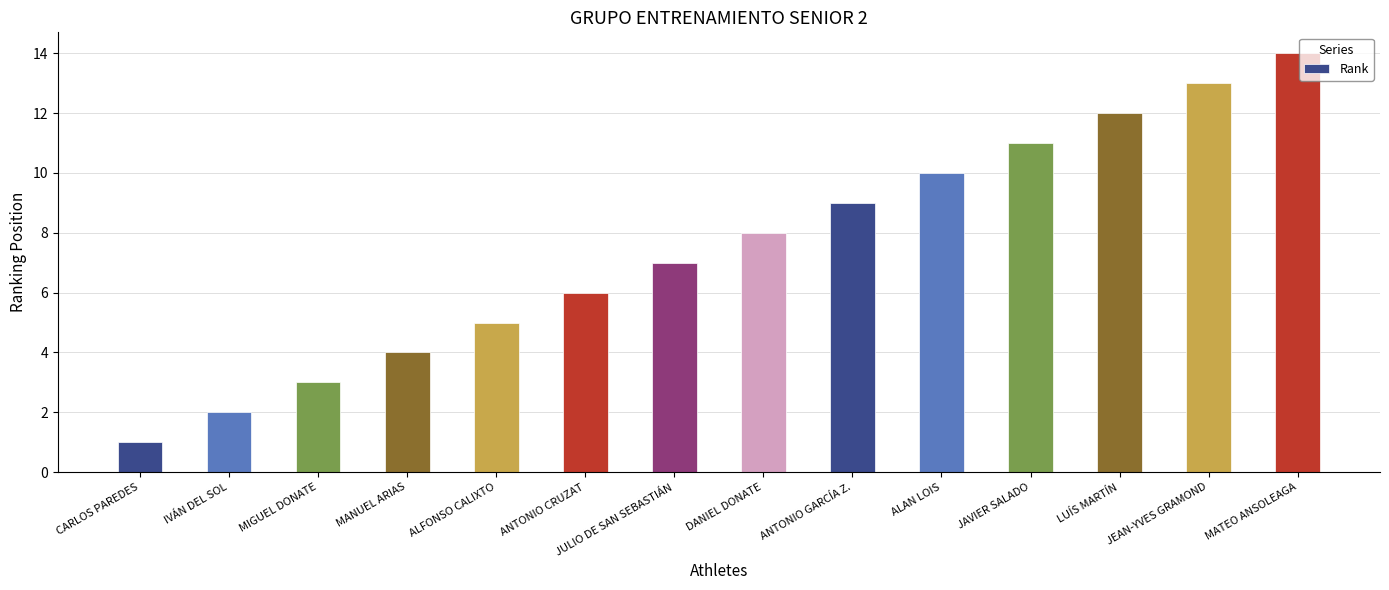

How many data points are less than 8?

7